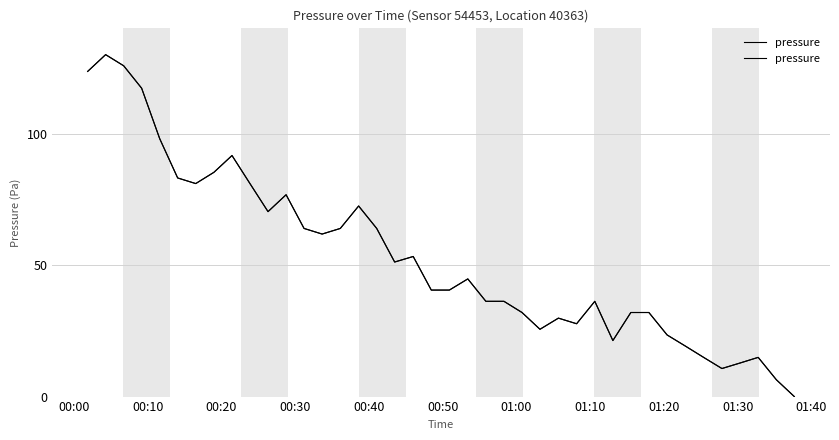

Does the chart have visible grid lines?

Yes